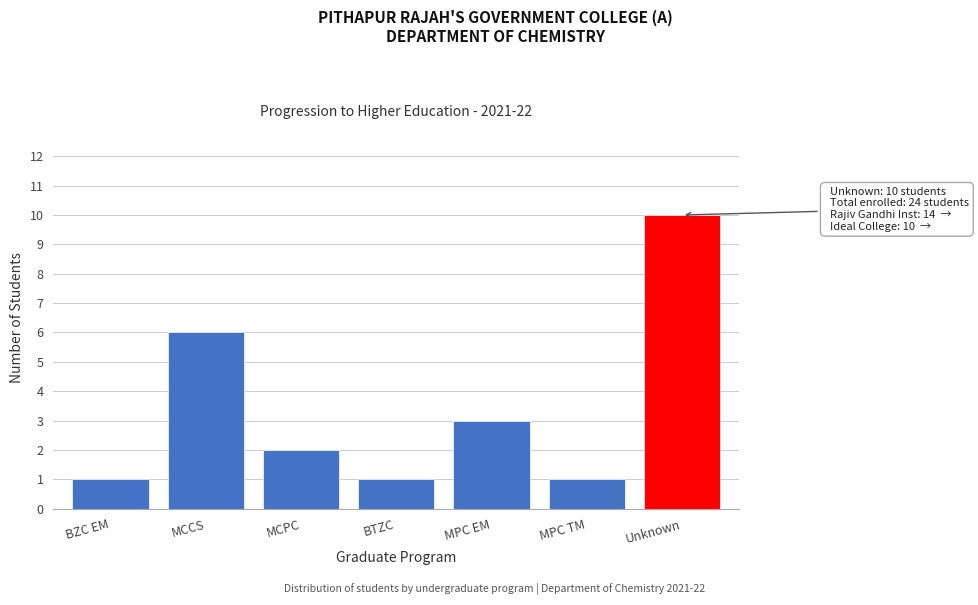

Reading right to left, transcribe all the data shown in this chart.

10	1	3	1	2	6	1